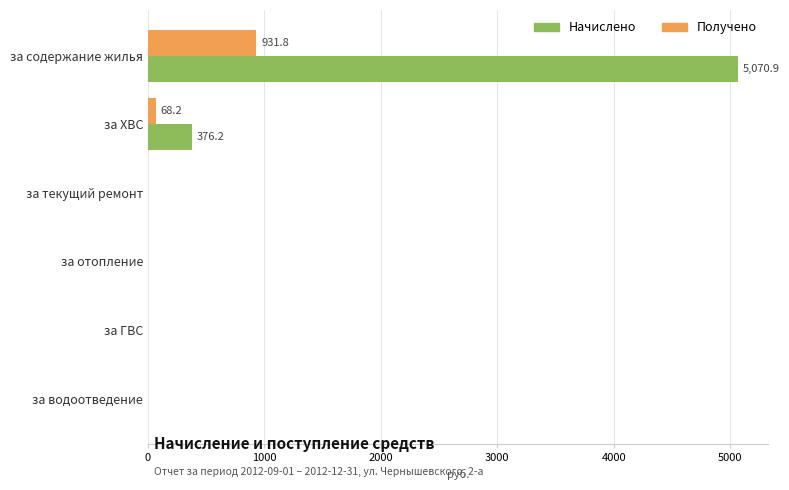

At which category does the chart reach its peak across all series?

за содержание жилья